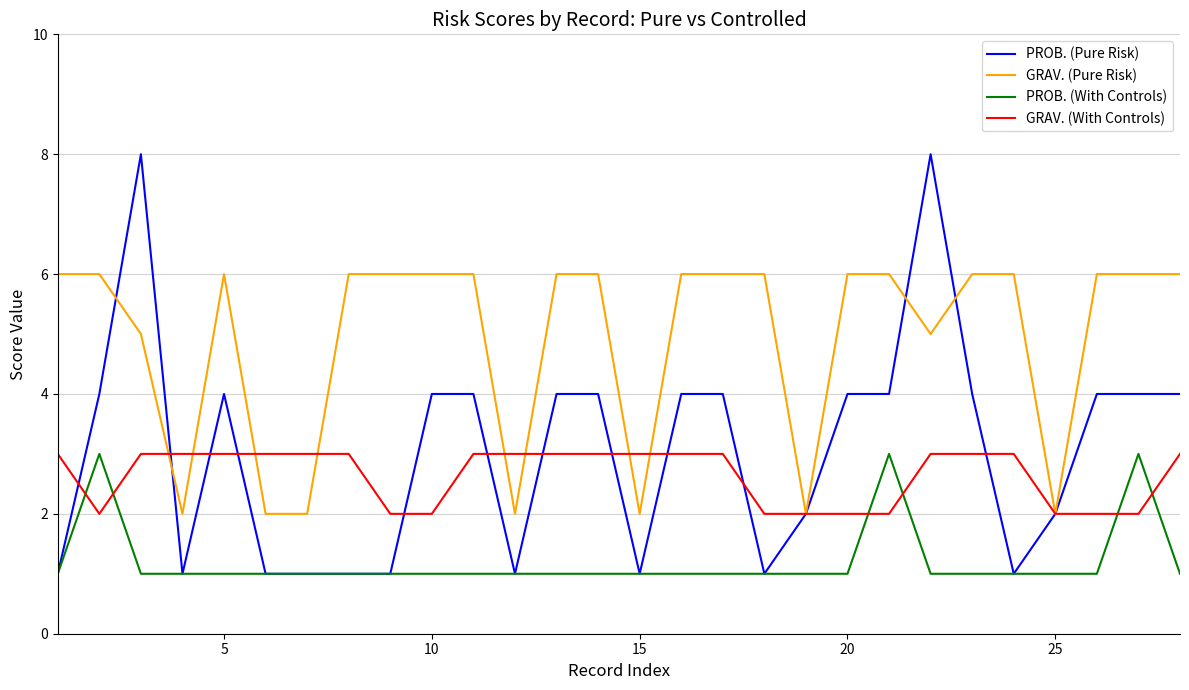

How many lines are shown in the chart?

4